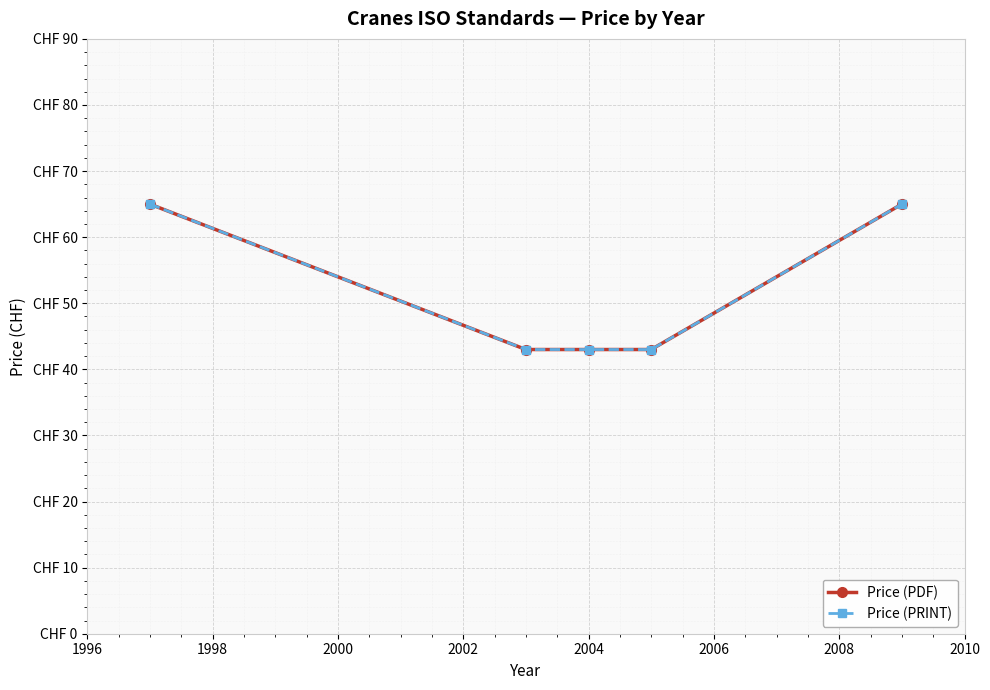

What is the value of the Price (PDF) point at the 5th from the left?

65